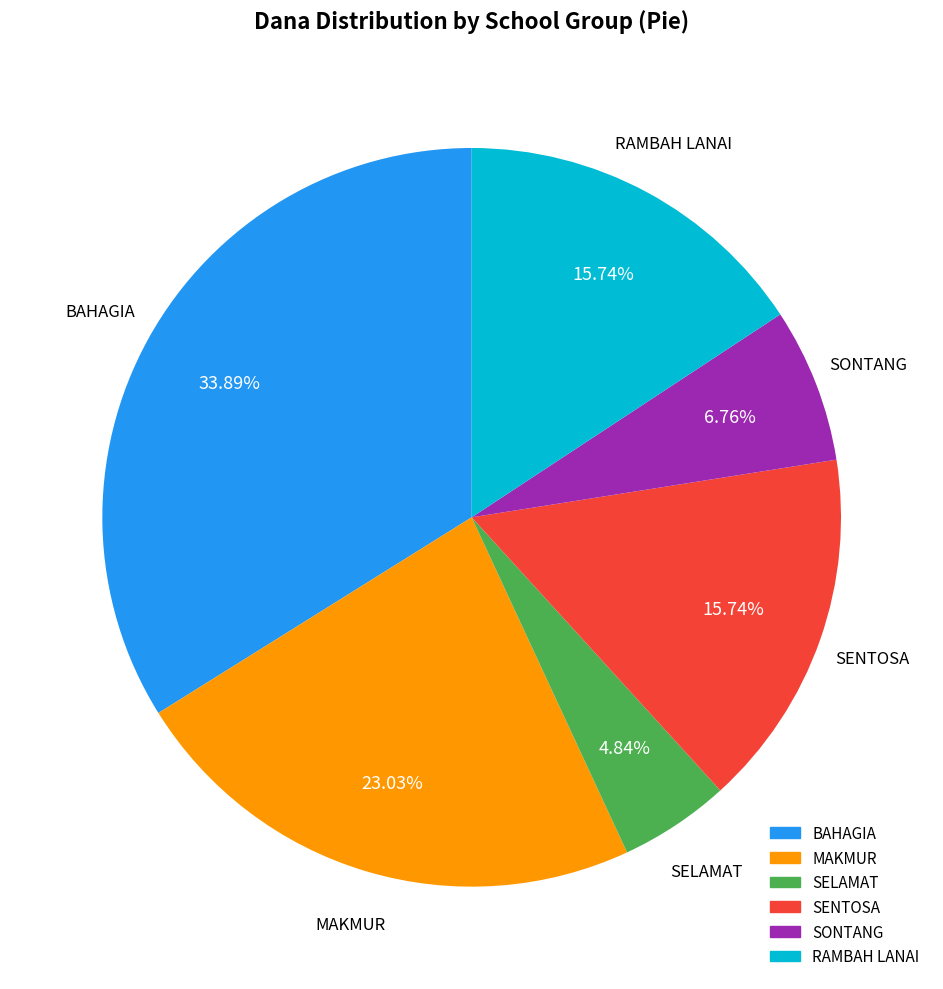

To the nearest percent, what is the average slice percentage?

17%